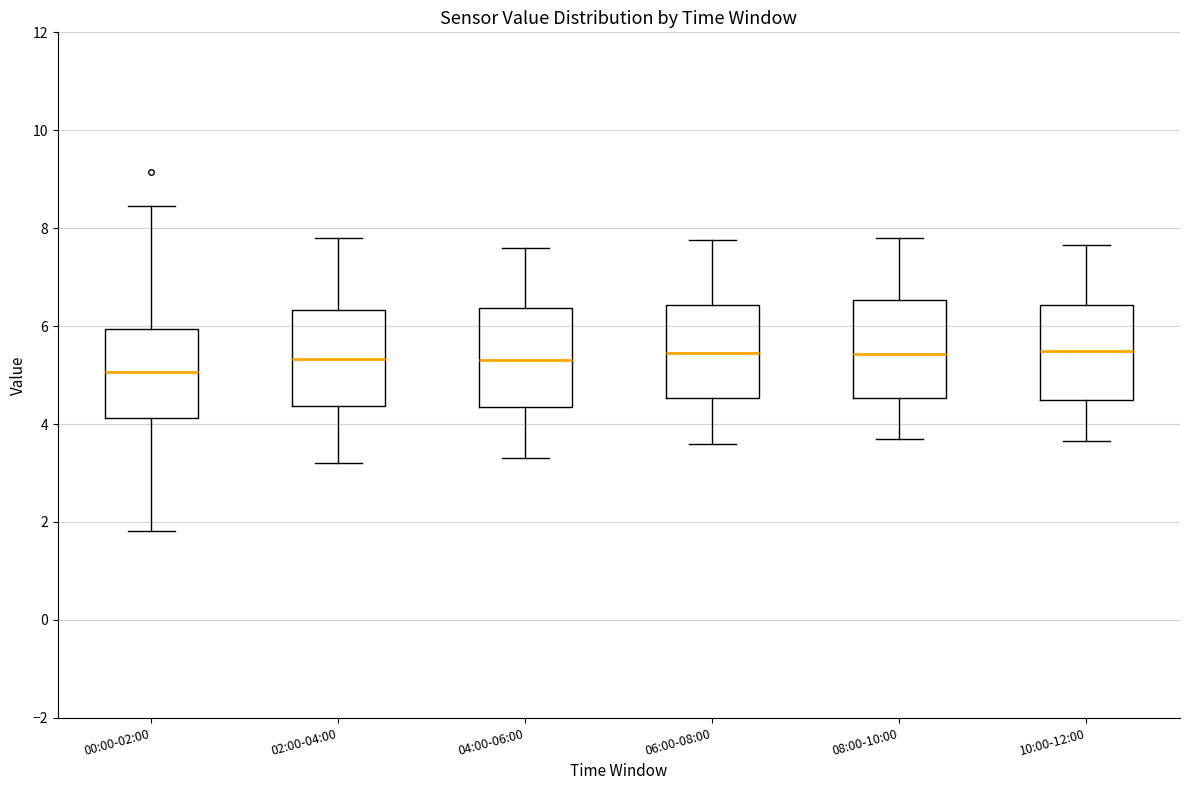

Reading left to right, transcribe this box plot: for each box, give where its median line is, the range the box spans, and where its two whiskers end, as read against the y-axis. The values are not printed on the chart, so give them approximately, as read against the axis.

00:00-02:00: median 5.0, box 4.2 to 6.0, whiskers 1.8 to 8.4
02:00-04:00: median 5.4, box 4.4 to 6.4, whiskers 3.2 to 7.8
04:00-06:00: median 5.4, box 4.4 to 6.4, whiskers 3.4 to 7.6
06:00-08:00: median 5.4, box 4.6 to 6.4, whiskers 3.6 to 7.8
08:00-10:00: median 5.4, box 4.6 to 6.6, whiskers 3.8 to 7.8
10:00-12:00: median 5.6, box 4.4 to 6.4, whiskers 3.6 to 7.6